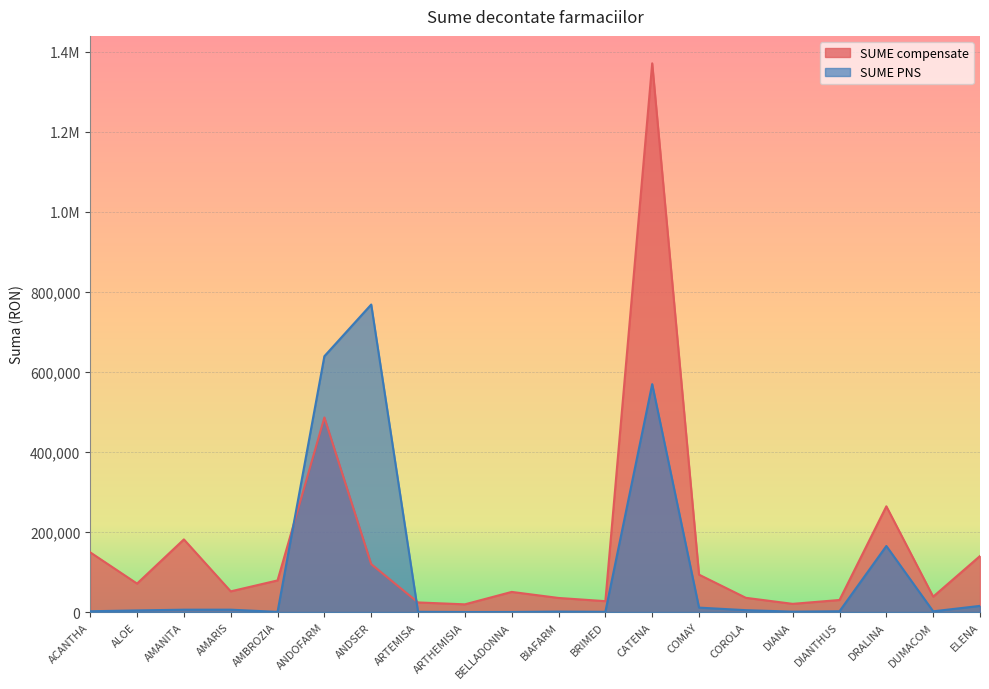

Reading left to right, list all the values displayed in this chart.

SUME compensate: ACANTHA=149052.7	ALOE=71009.9	AMANITA=181411.7	AMARIS=51613.8	AMBROZIA=78898.4	ANDOFARM=486067.3	ANDSER=119613.3	ARTEMISA=23898.3	ARTHEMISIA=19154.8	BELLADONNA=50212.6	BIAFARM=35109.6	BRIMED=27107.3	CATENA=1371088.2	COMAY=93351.5	COROLA=35452.9	DIANA=20375.6	DIANTHUS=30005.2	DRALINA=264097.5	DUMACOM=38343.6	ELENA=139884.7
SUME PNS: ACANTHA=1873.9	ALOE=3975.2	AMANITA=5773.3	AMARIS=5826.0	AMBROZIA=297.8	ANDOFARM=639168.7	ANDSER=768345.3	ARTEMISA=486.3	ARTHEMISIA=0.0	BELLADONNA=108.7	BIAFARM=1042.0	BRIMED=505.3	CATENA=569411.8	COMAY=10955.4	COROLA=4577.1	DIANA=905.8	DIANTHUS=1872.8	DRALINA=164944.5	DUMACOM=1704.6	ELENA=15301.0